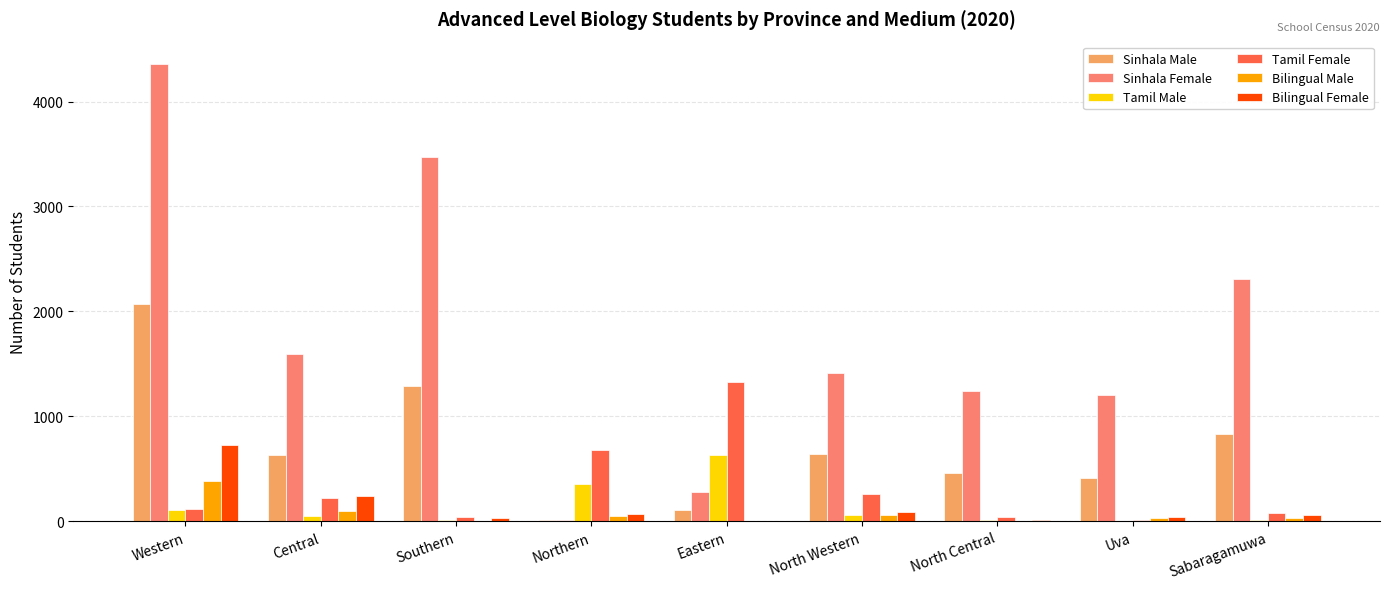

What is the sum of all Tamil Female values?

2781